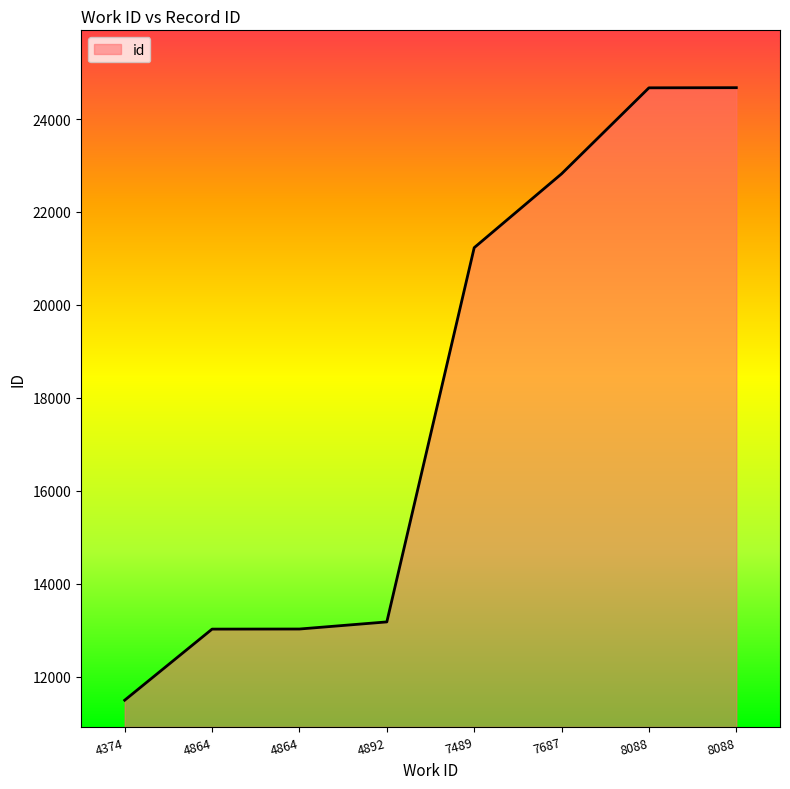

Reading left to right, extract all data points from this chart.

4374=11498	4864=13027	4864=13029	4892=13182	7489=21232	7687=22821	8088=24671	8088=24674